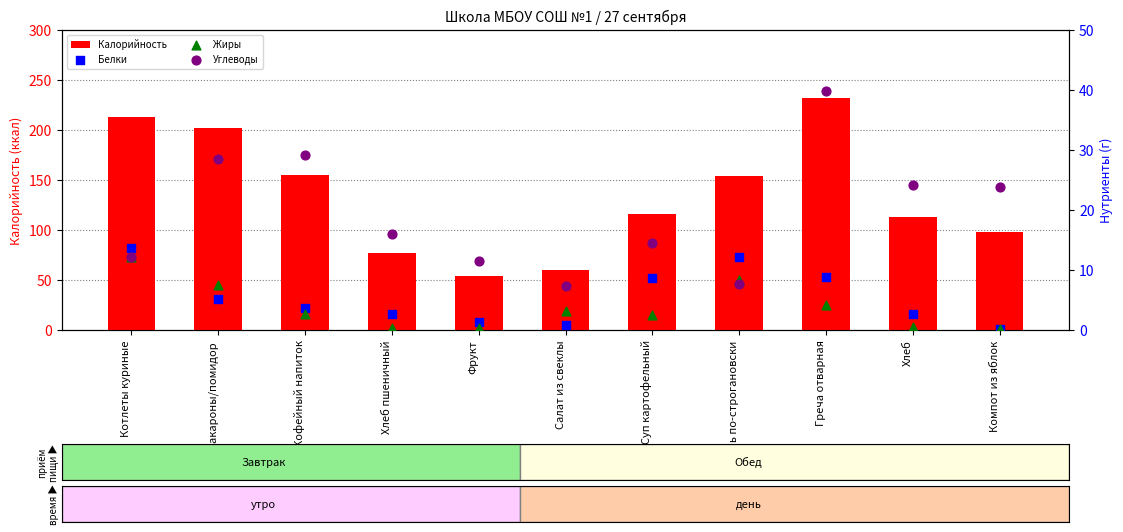

Which series reaches the minimum Y coordinate?

Белки